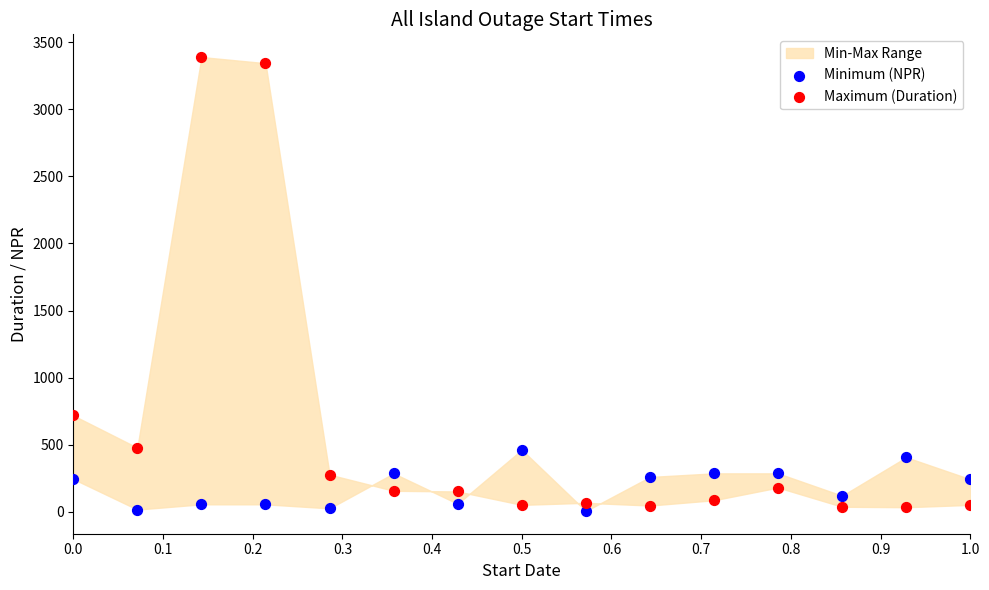

Which series contains the highest Y value?

Maximum (Duration)